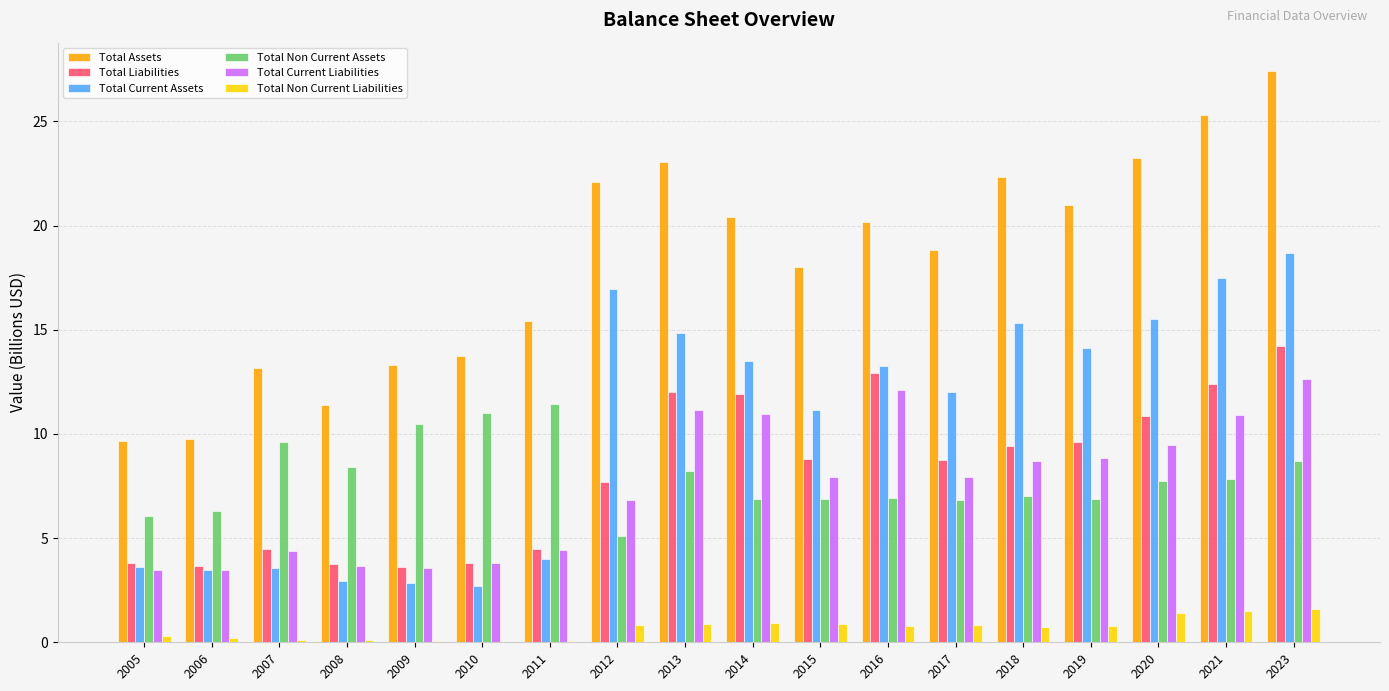

What value does the Total Assets series have at 2017?

18.8